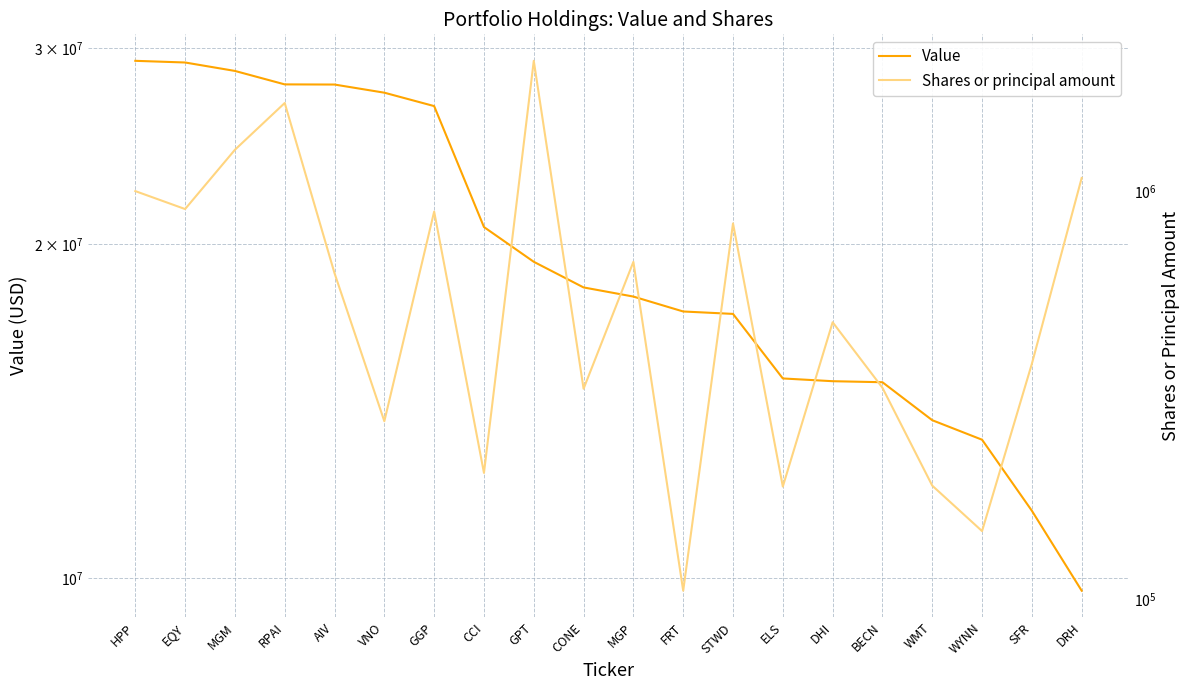

What is the approximate value of Value at STWD, to the nearest 10?

17296000